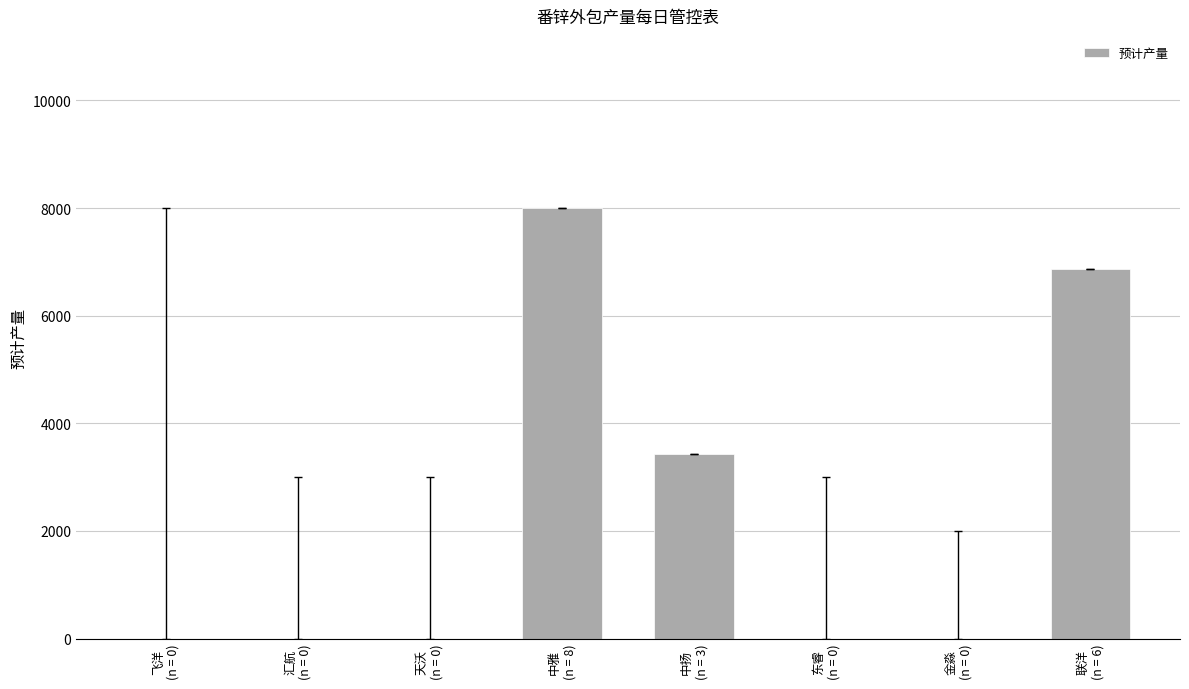

Reading left to right, list all the values displayed in this chart.

飞洋
(n = 0)=0	汇航
(n = 0)=0	天沃
(n = 0)=0	中雅
(n = 8)=8000	中扬
(n = 3)=3420	东睿
(n = 0)=0	金淼
(n = 0)=0	联洋
(n = 6)=6860